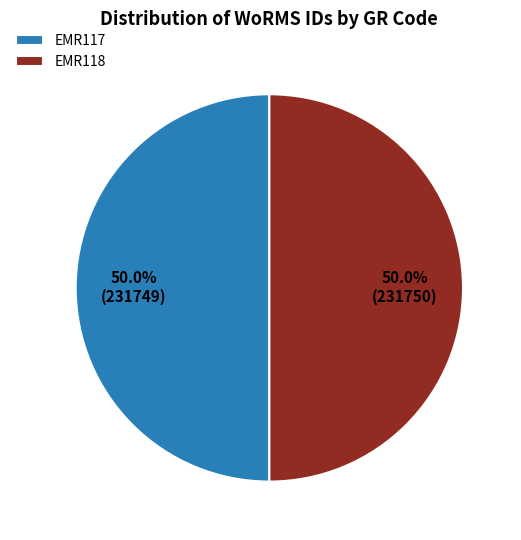

Combined, do EMR117 and EMR118 account for over 50%?

Yes